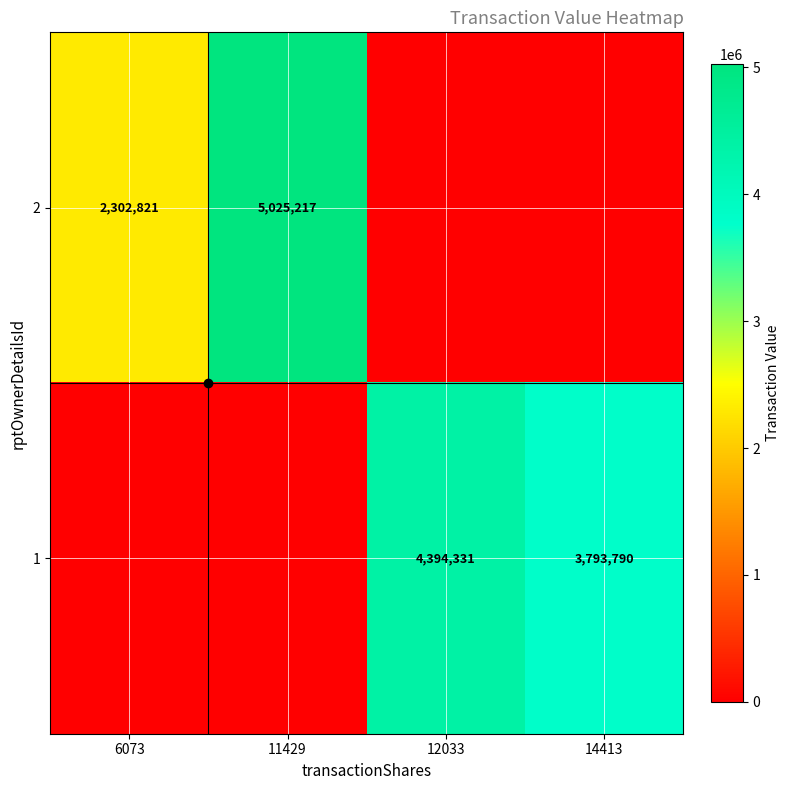

List the labels in order of 2 value, smallest first.

12033, 14413, 6073, 11429